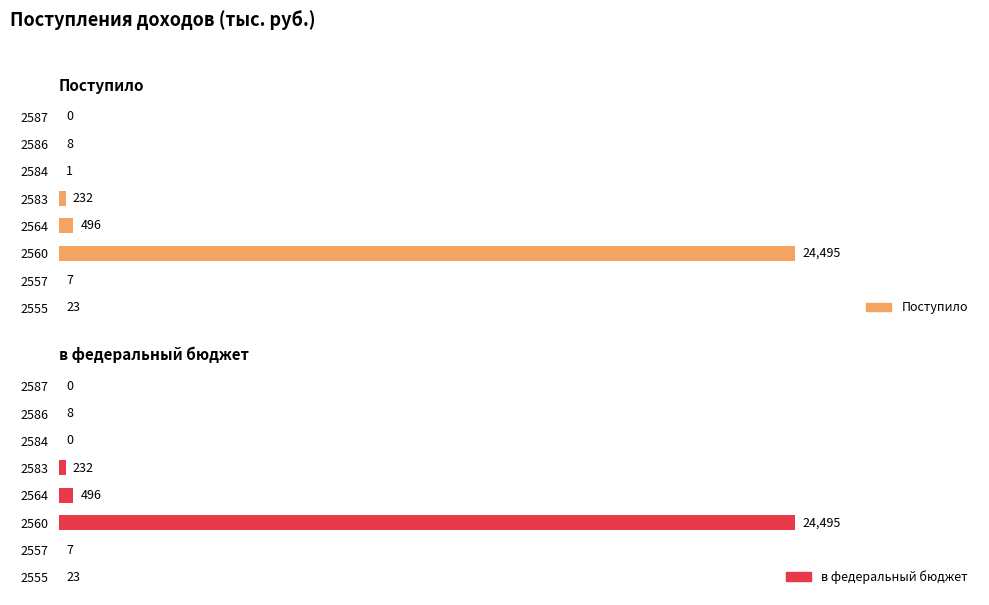

True or false: Поступило has a value of 5 at 2586.

False